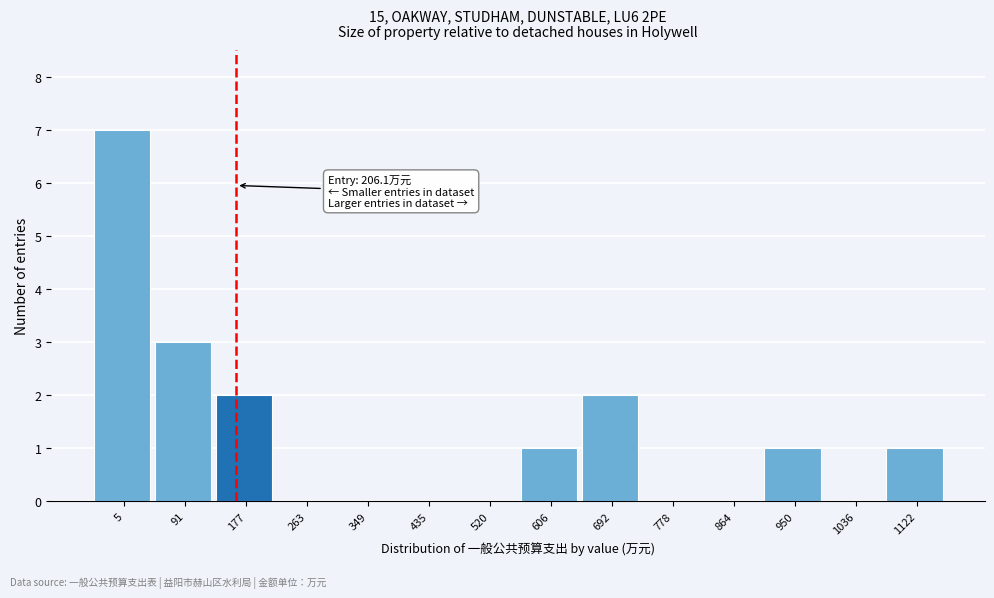

Reading left to right, extract all data points from this chart.

5=7	91=3	177=2	263=0	349=0	435=0	520=0	606=1	692=2	778=0	864=0	950=1	1036=0	1122=1